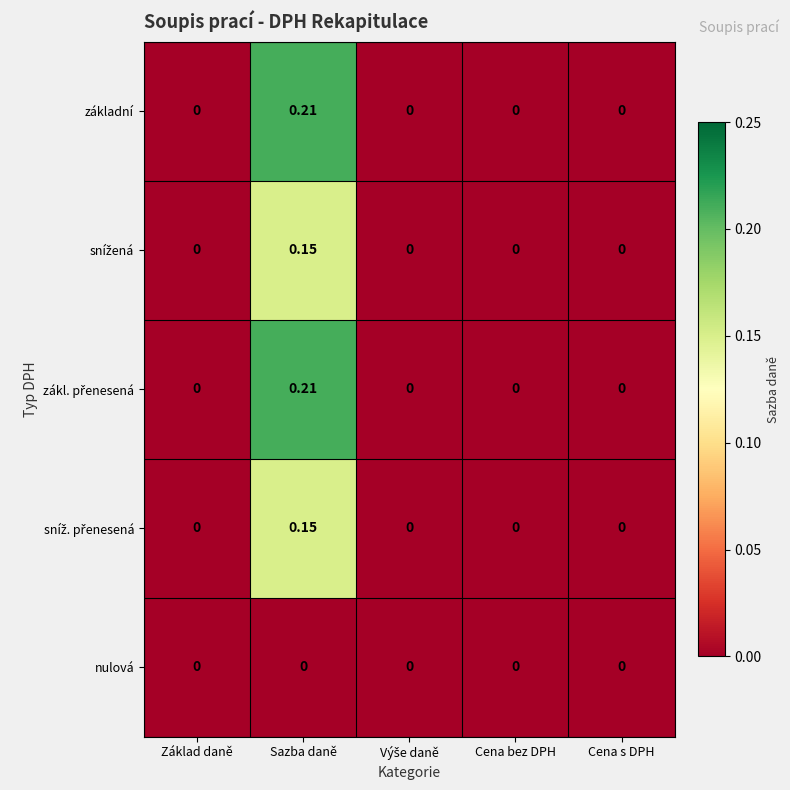

Count the number of data series in this chart.

5